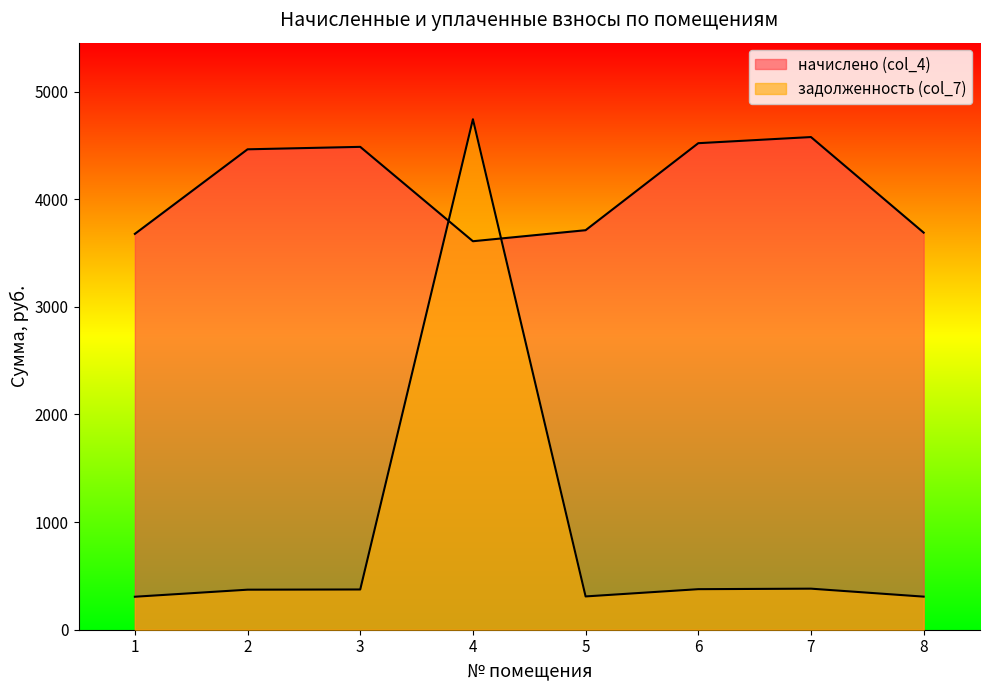

What is the value of the задолженность (col_7) point at the 5th from the left?

309.4